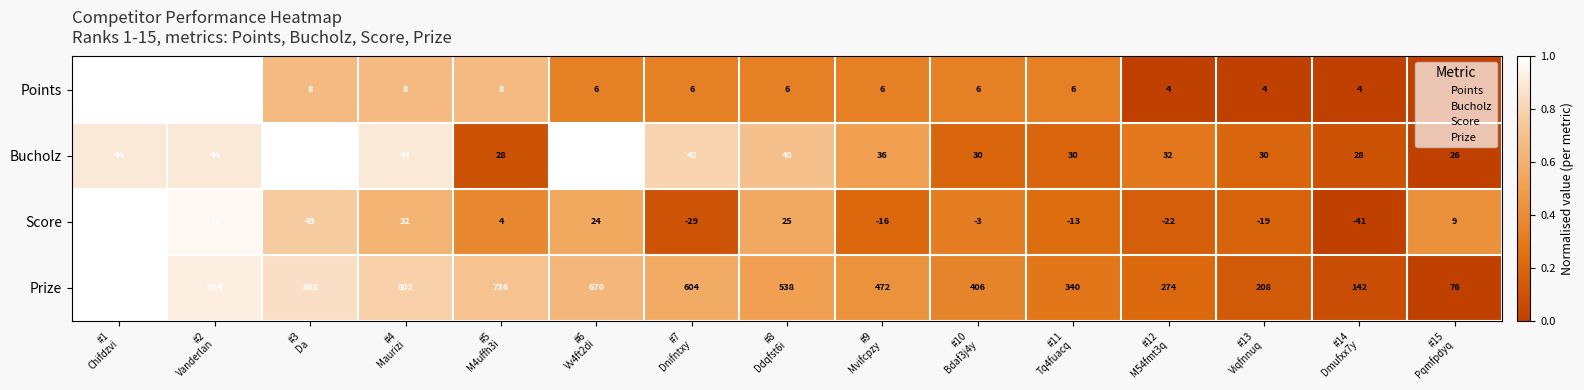

What is the average value of the Prize series?

538